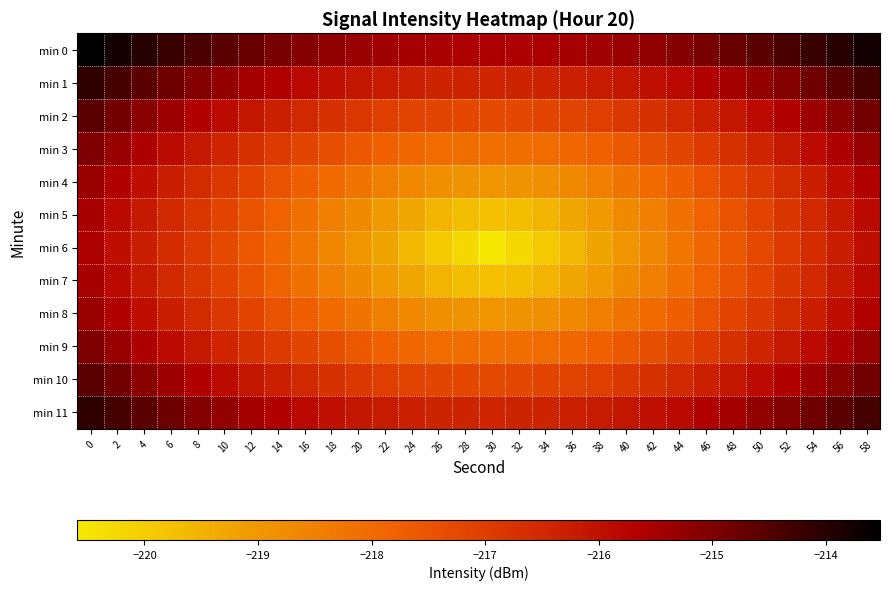

Rank the series at 16 from highest to lowest value.

min 0, min 1, min 11, min 2, min 10, min 3, min 9, min 4, min 8, min 5, min 7, min 6